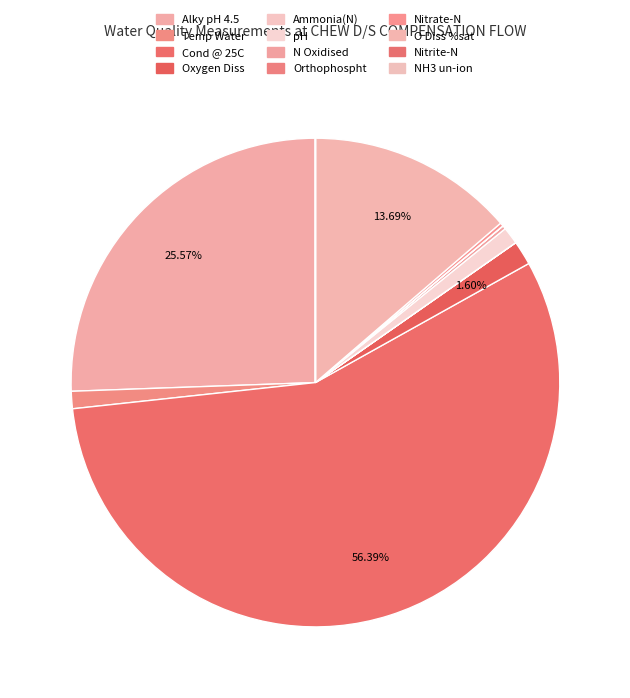

Do Temp Water and Orthophospht together represent more than half of the pie?

No